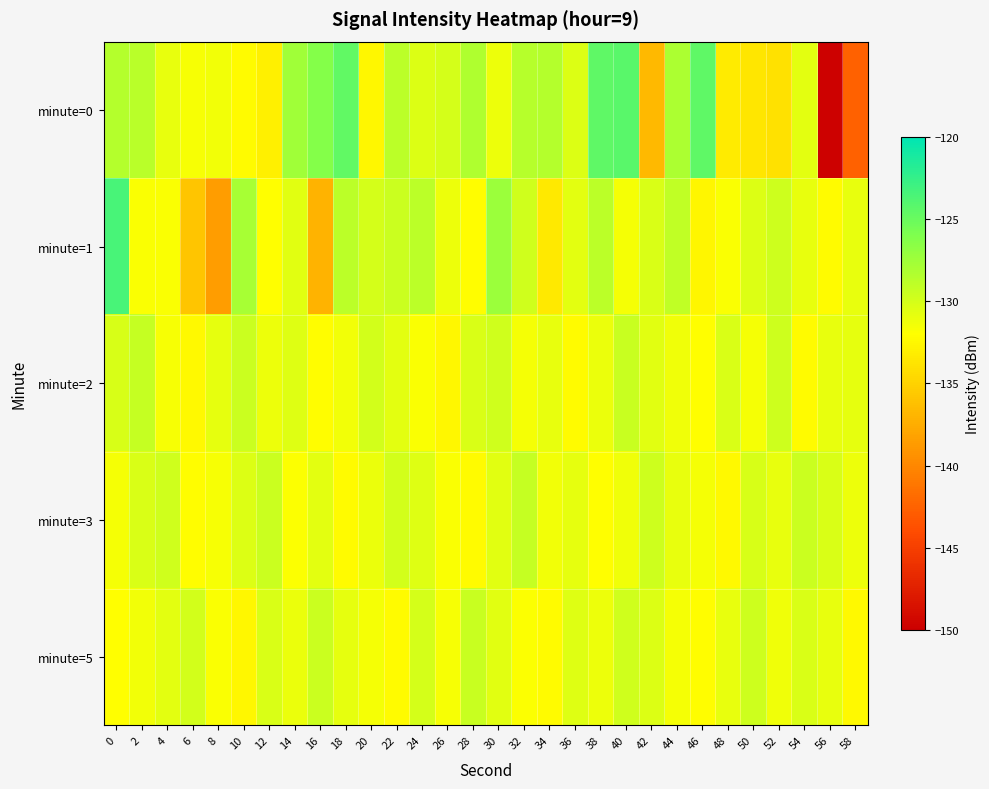

Reading left to right, extract all data points from this chart.

minute=0: 0=-128.5	2=-128.8	4=-131.0	6=-131.6	8=-131.5	10=-132.2	12=-132.9	14=-127.6	16=-126.3	18=-124.6	20=-132.5	22=-128.8	24=-130.3	26=-130.0	28=-128.3	30=-131.2	32=-128.6	34=-128.5	36=-130.4	38=-124.5	40=-124.3	42=-136.8	44=-128.1	46=-124.5	48=-133.3	50=-133.6	52=-134.0	54=-130.8	56=-149.8	58=-142.6
minute=1: 0=-123.5	2=-131.8	4=-131.8	6=-135.9	8=-138.6	10=-127.9	12=-132.0	14=-130.6	16=-137.1	18=-128.9	20=-130.0	22=-129.5	24=-128.8	26=-131.2	28=-132.1	30=-127.3	32=-129.8	34=-133.4	36=-130.7	38=-128.9	40=-131.5	42=-130.2	44=-129.1	46=-132.6	48=-131.8	50=-130.4	52=-129.7	54=-131.0	56=-132.3	58=-130.9
minute=2: 0=-130.1	2=-129.3	4=-131.7	6=-132.4	8=-130.8	10=-129.6	12=-131.2	14=-130.5	16=-132.1	18=-131.4	20=-129.9	22=-130.7	24=-131.8	26=-132.5	28=-130.3	30=-129.8	32=-131.6	34=-130.9	36=-132.2	38=-131.1	40=-129.4	42=-130.6	44=-131.3	46=-132.0	48=-130.2	50=-131.5	52=-129.7	54=-132.3	56=-131.0	58=-130.8
minute=3: 0=-131.5	2=-130.2	4=-129.8	6=-132.1	8=-131.7	10=-130.4	12=-129.6	14=-131.9	16=-130.7	18=-132.3	20=-131.1	22=-129.9	24=-130.5	26=-131.8	28=-132.2	30=-130.6	32=-129.3	34=-131.4	36=-130.8	38=-132.0	40=-131.3	42=-129.7	44=-130.9	46=-131.6	48=-132.4	50=-130.1	52=-131.0	54=-129.5	56=-130.3	58=-131.2
minute=5: 0=-132.0	2=-131.4	4=-130.7	6=-129.9	8=-131.8	10=-132.5	12=-130.3	14=-131.1	16=-129.6	18=-130.8	20=-131.5	22=-132.2	24=-130.0	26=-131.7	28=-129.4	30=-130.6	32=-131.9	34=-132.3	36=-130.5	38=-131.2	40=-129.8	42=-130.4	44=-131.6	46=-132.1	48=-130.9	50=-129.7	52=-131.3	54=-130.2	56=-131.0	58=-132.4